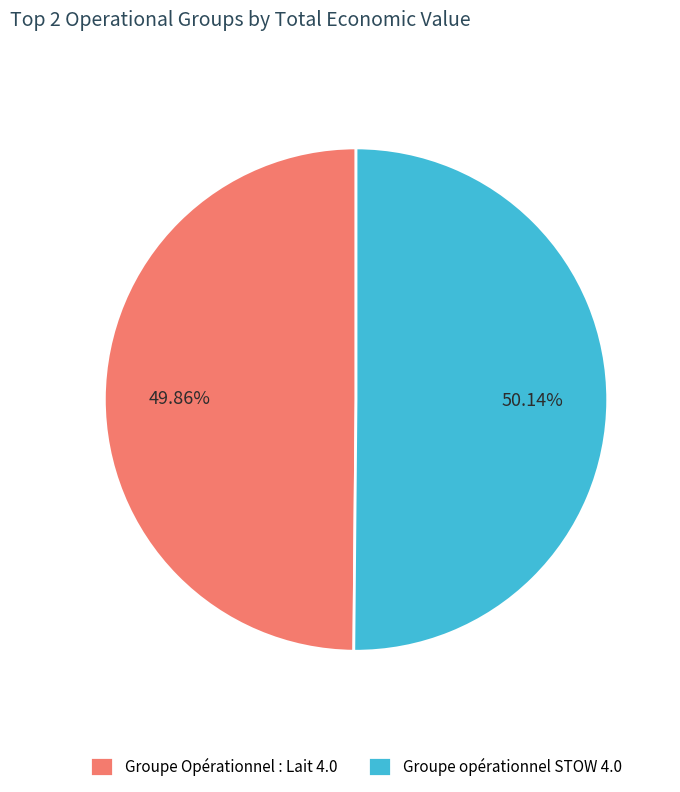

What percentage is NOT represented by Groupe opérationnel STOW 4.0?

49.9%